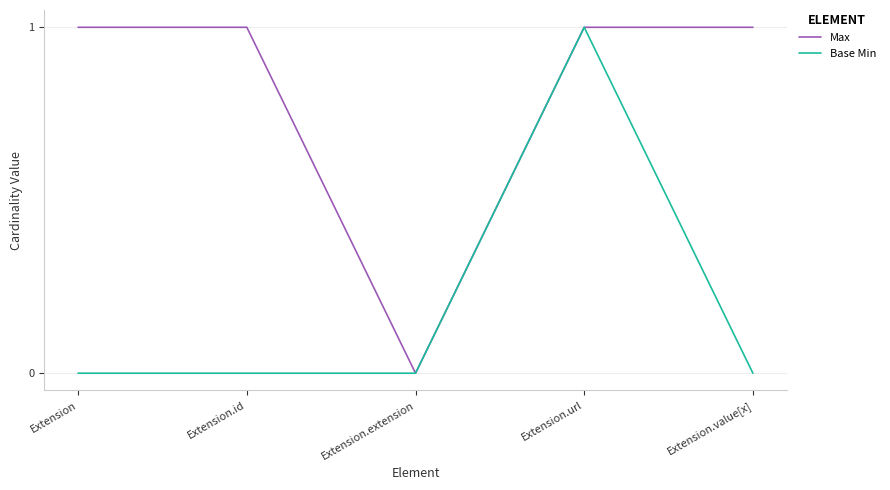

Which series changed the most between Extension.extension and Extension.value[x]?

Max